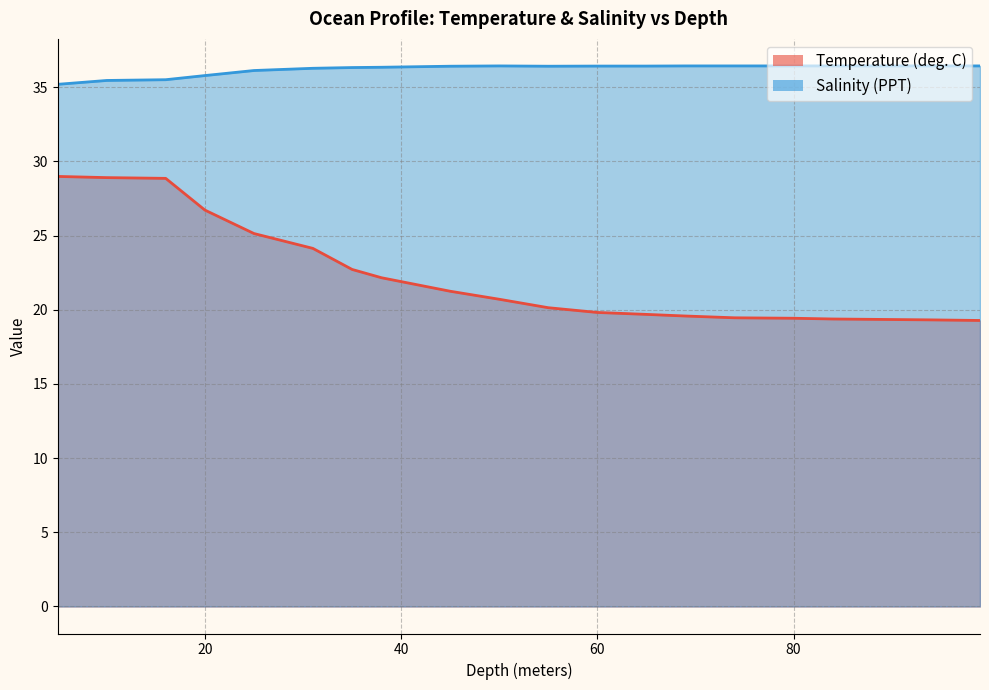

True or false: Salinity (PPT) and Temperature (deg. C) cross at least once.

False